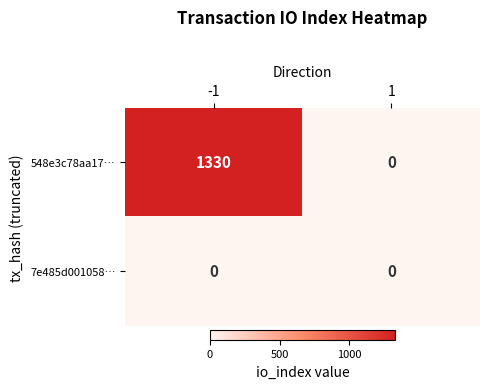

Between -1 and 1, which series saw the biggest shift?

548e3c78aa17…